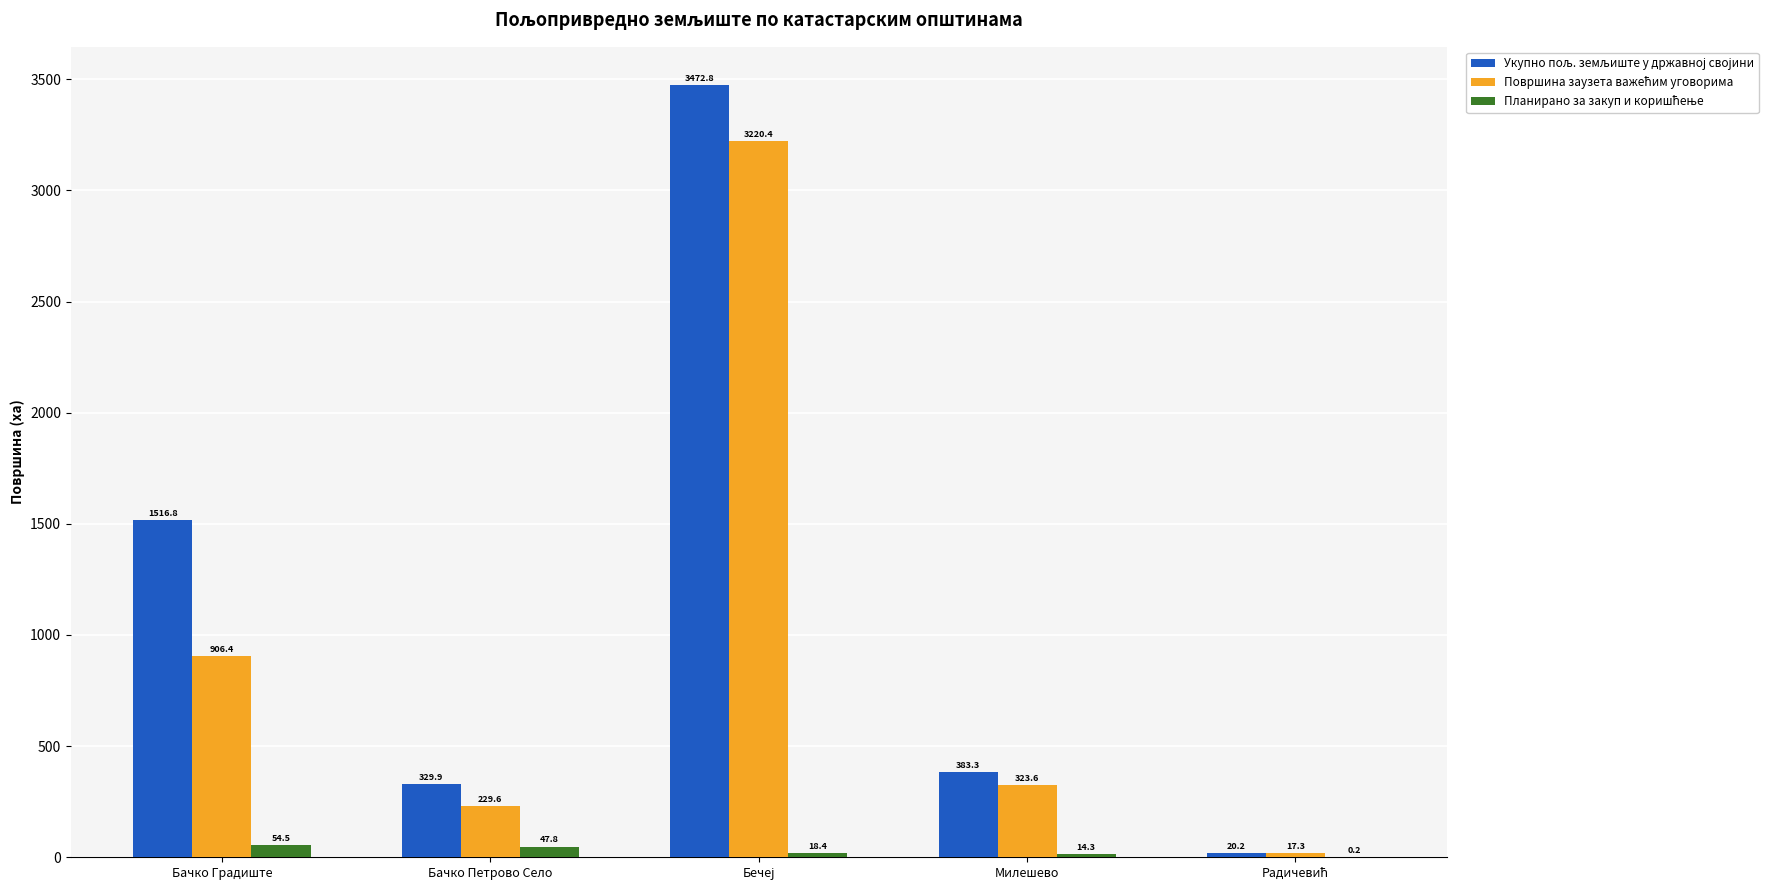

What is the total value across all series at Милешево?

721.2